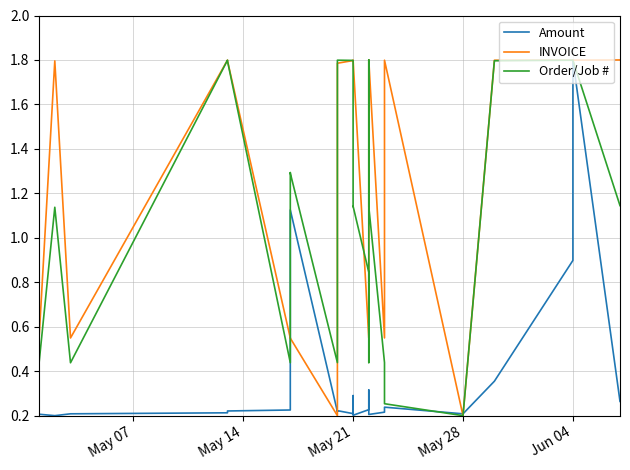

In Order/Job #, how many points are higher than both neighbors (excluding endpoints)?

9